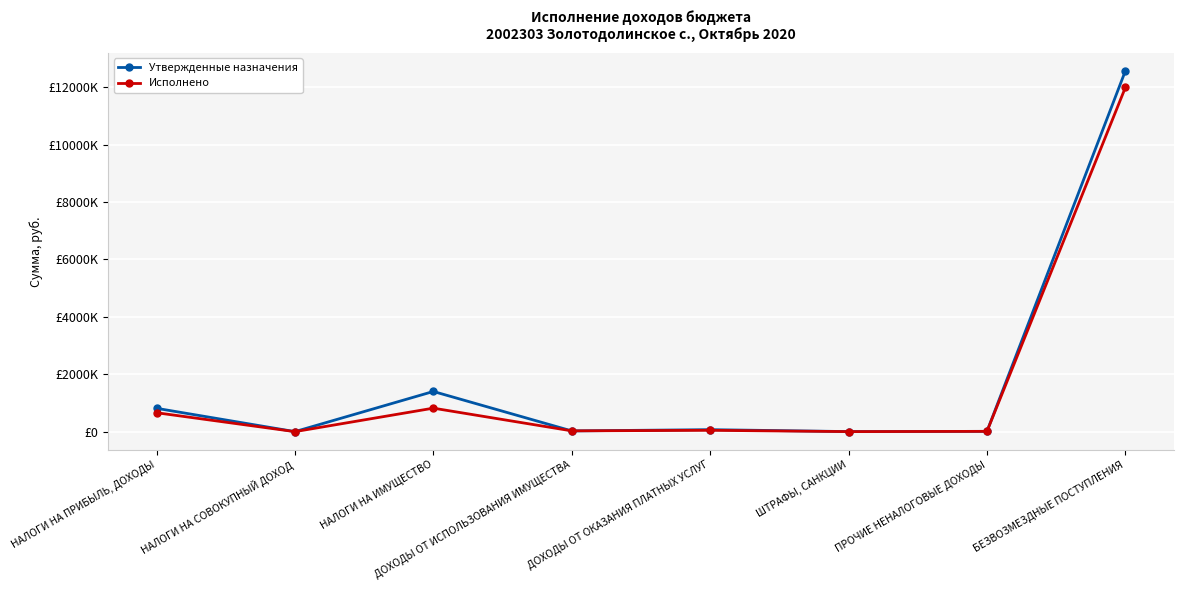

True or false: Утвержденные назначения has a value of 856.1 at ШТРАФЫ, САНКЦИИ.

False